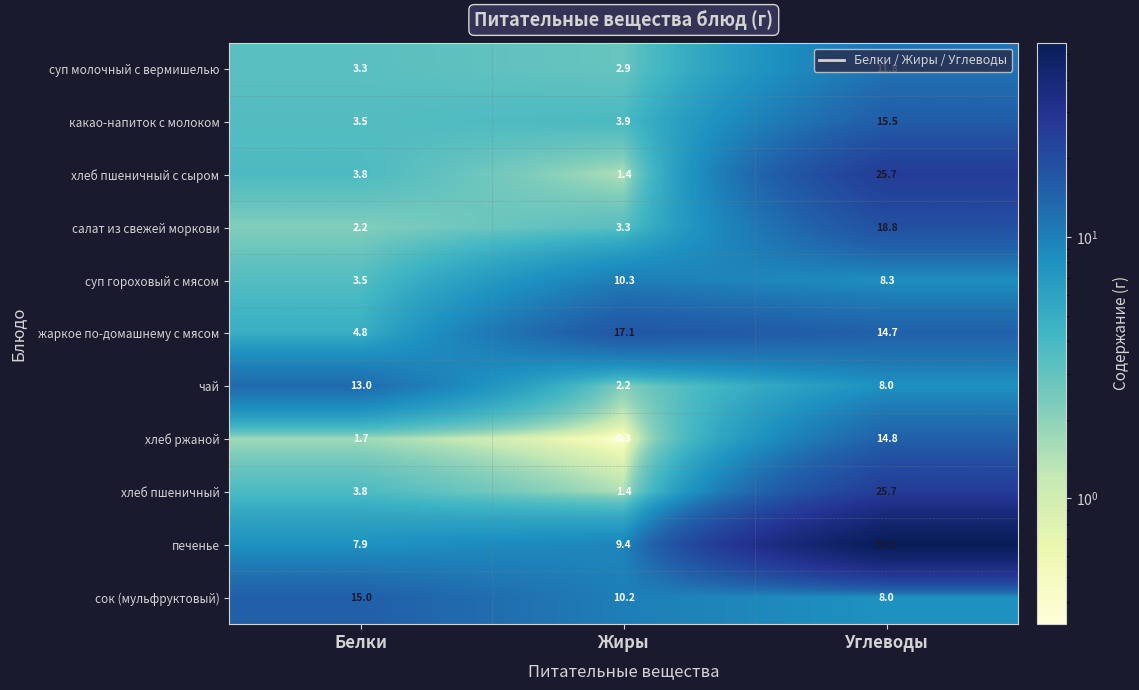

What is the sum of the печенье values at Углеводы and Белки?

63.4